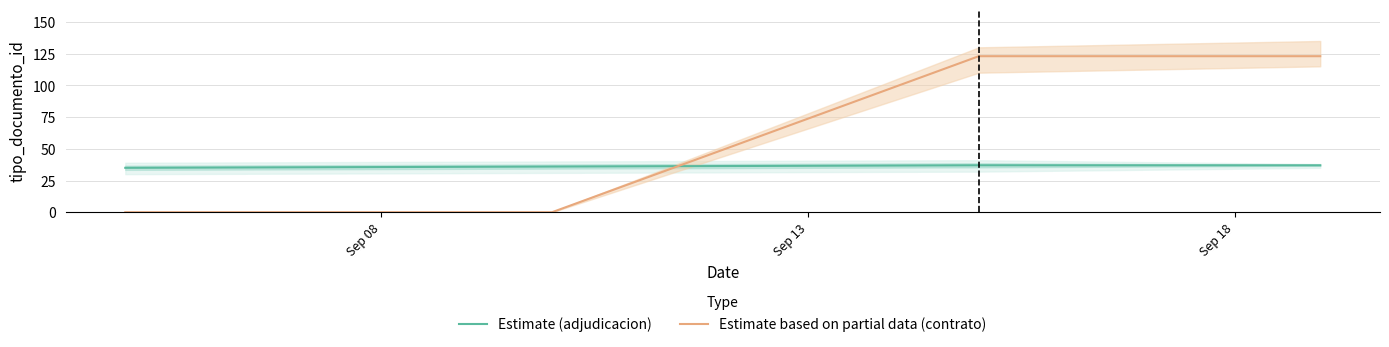

How many values in Estimate based on partial data (contrato) are above zero?

2